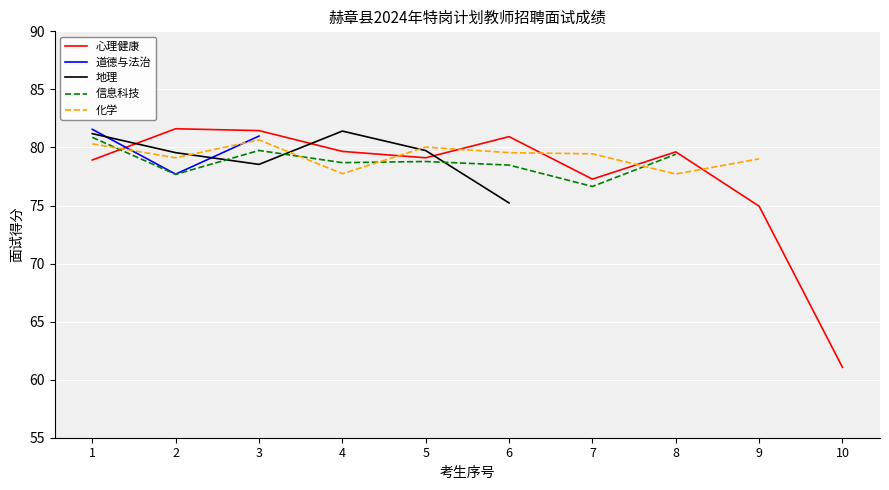

What is the greatest value displayed?

81.6